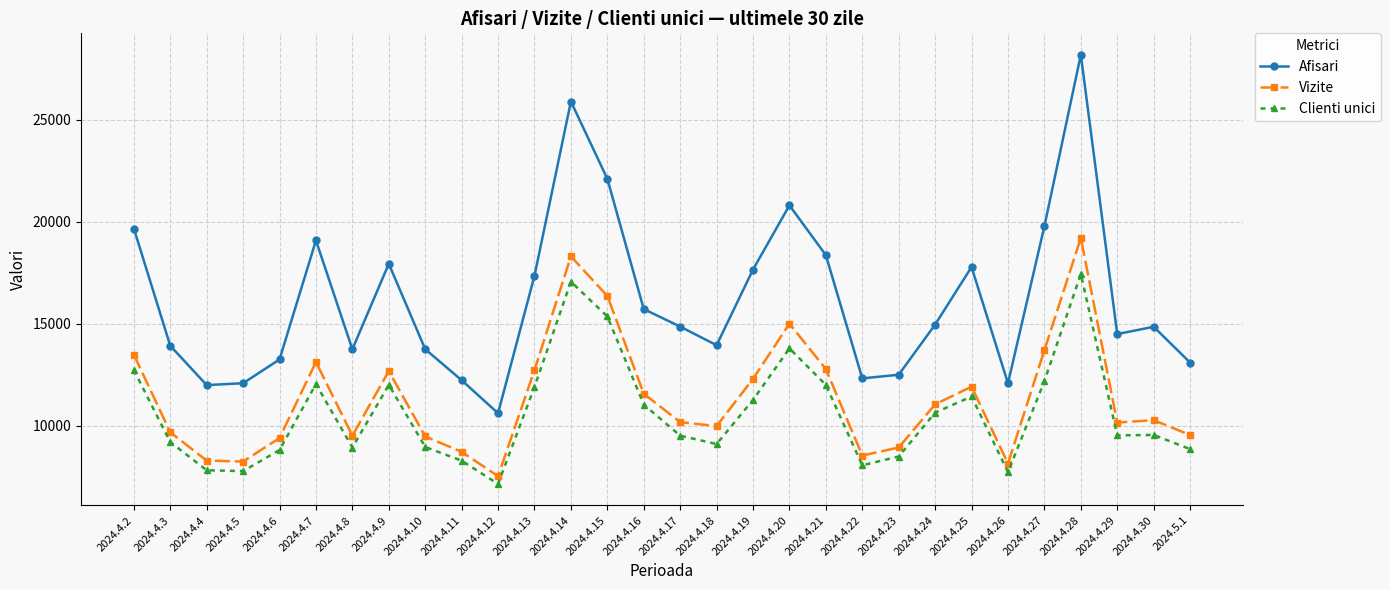

At which label does Vizite first exceed 10286?

2024.4.2